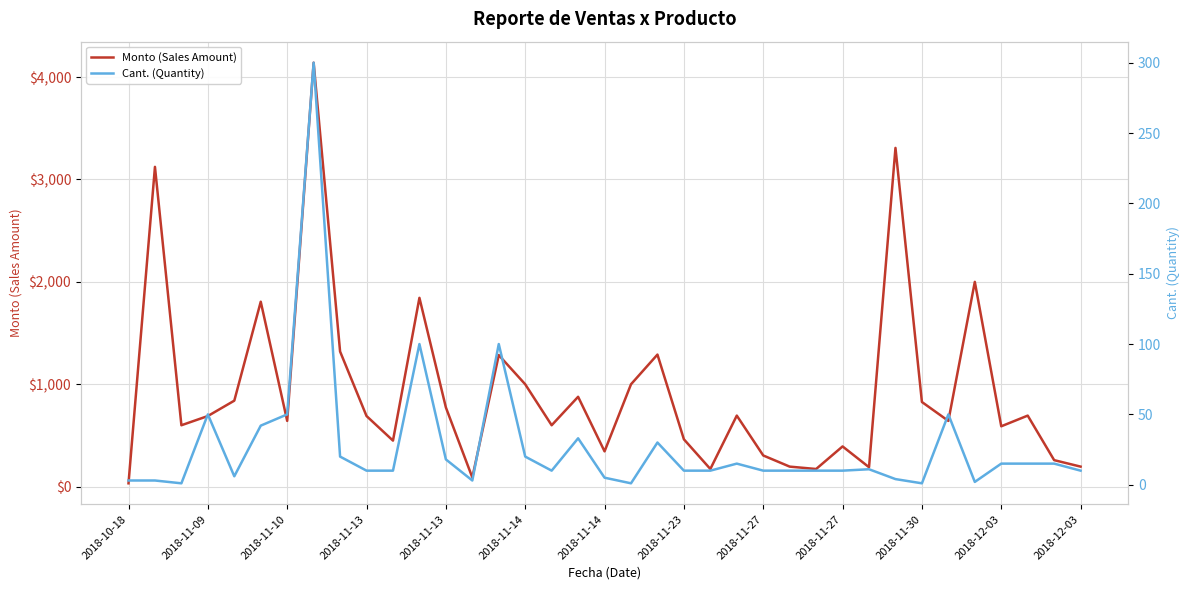

Which series has the largest range (max minus min)?

Monto (Sales Amount)